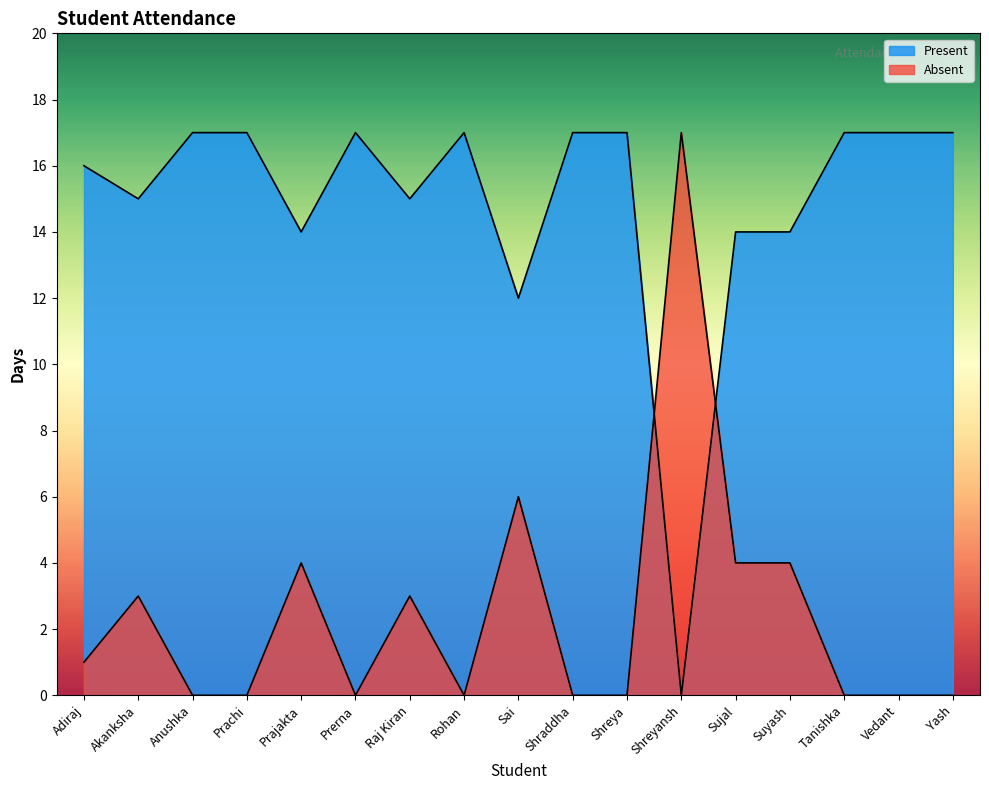

True or false: Absent has a value of 3 at Akanksha.

True